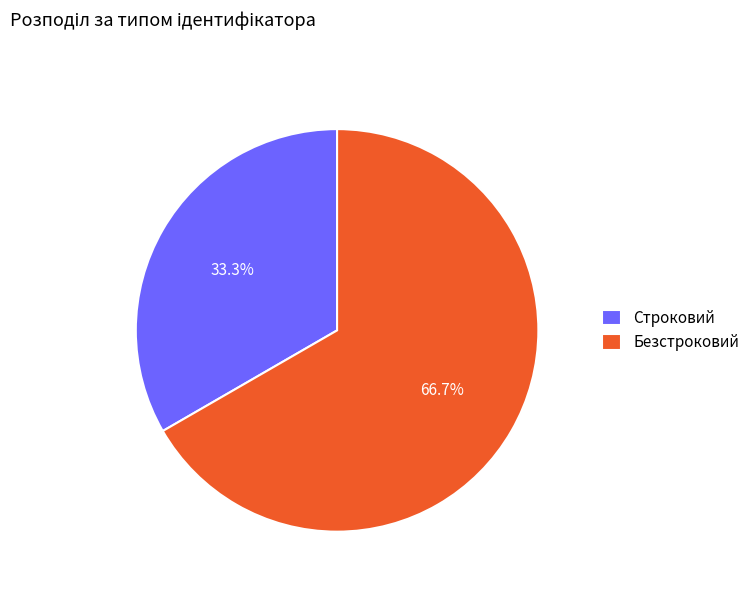

The Строковий slice represents 33% of the pie. True or false?

True